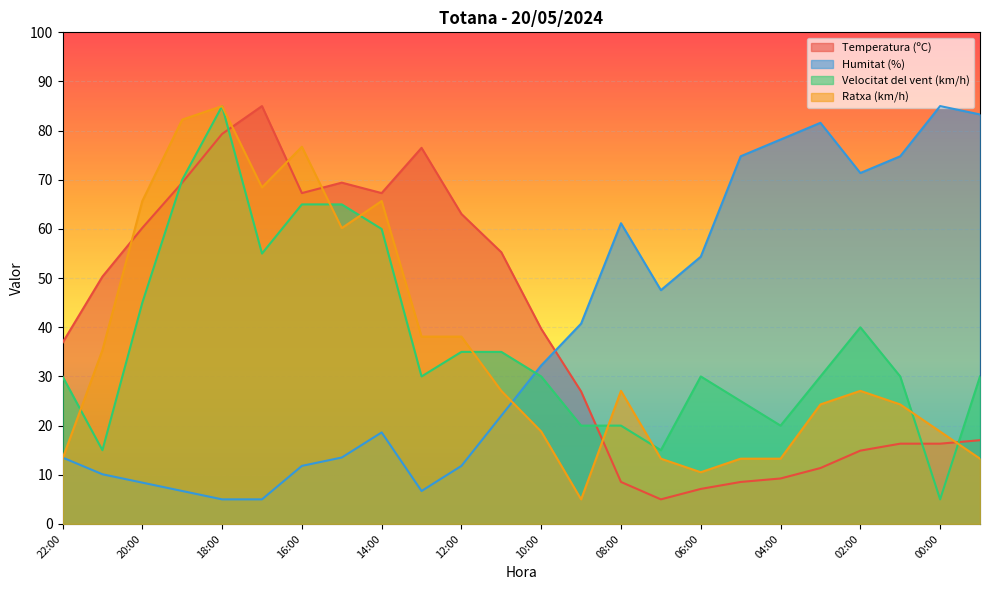

The Humitat (%) series shows 18.6 at 14:00. True or false?

True